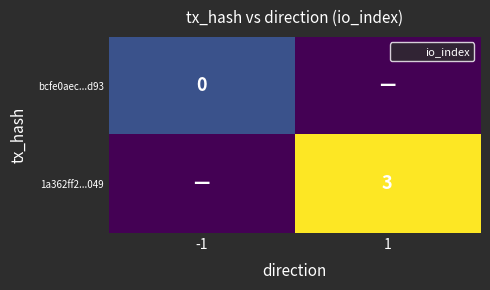

Rank the series at 1 from lowest to highest value.

bcfe0aec...d93, 1a362ff2...049